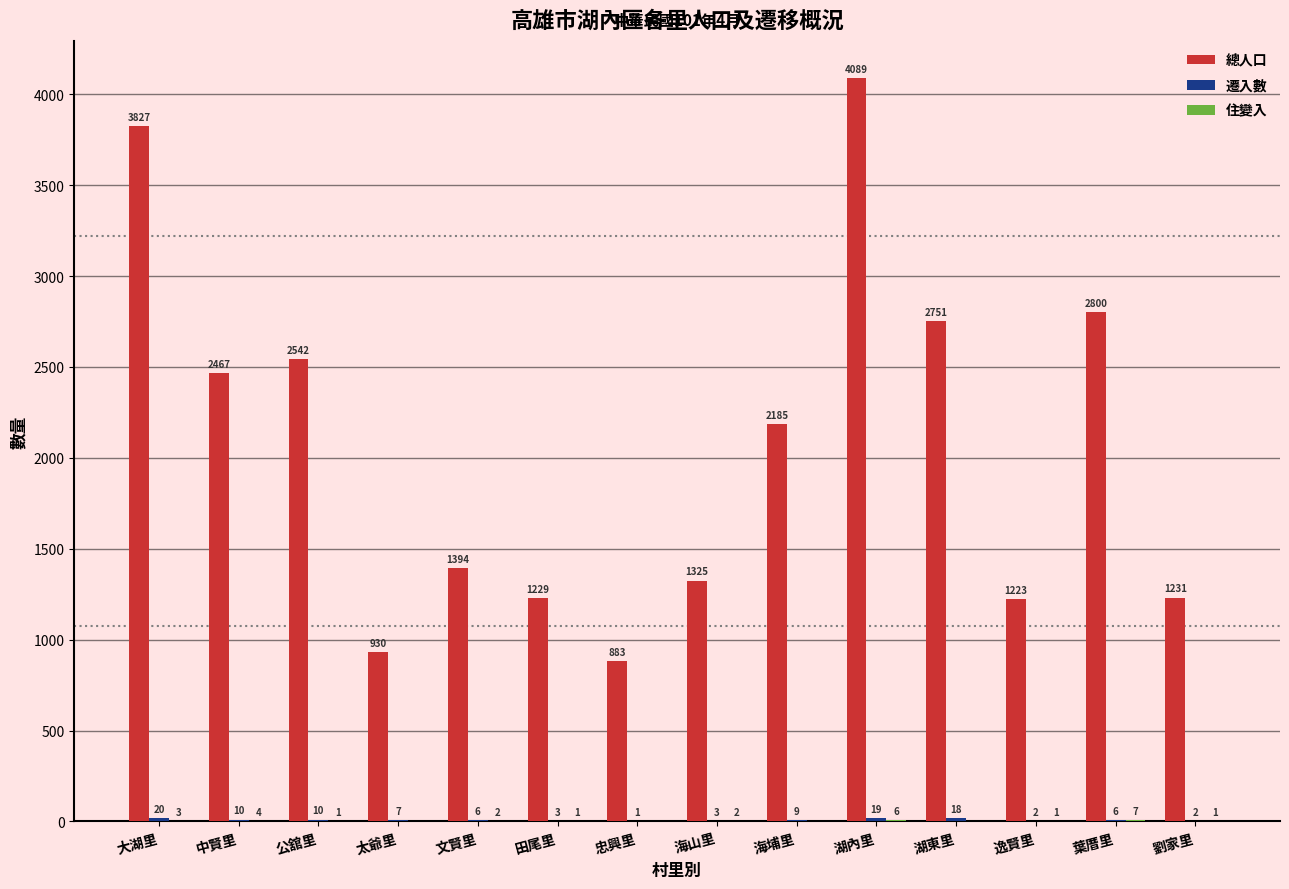

Where does the 總人口 series first go above 2185?

大湖里